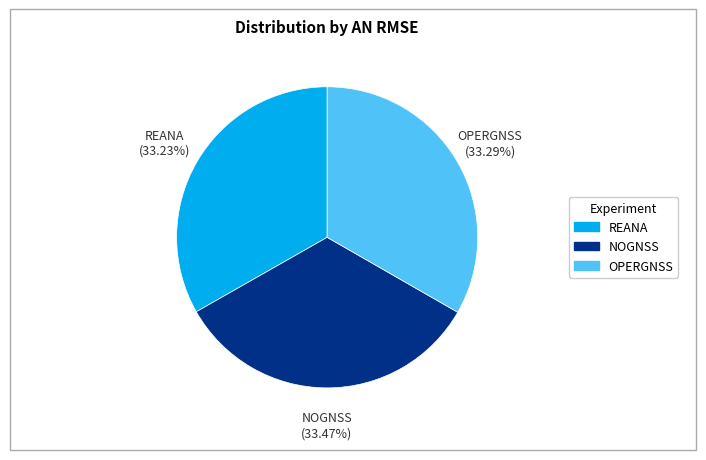

To the nearest percent, what percentage of the pie is OPERGNSS?

33%